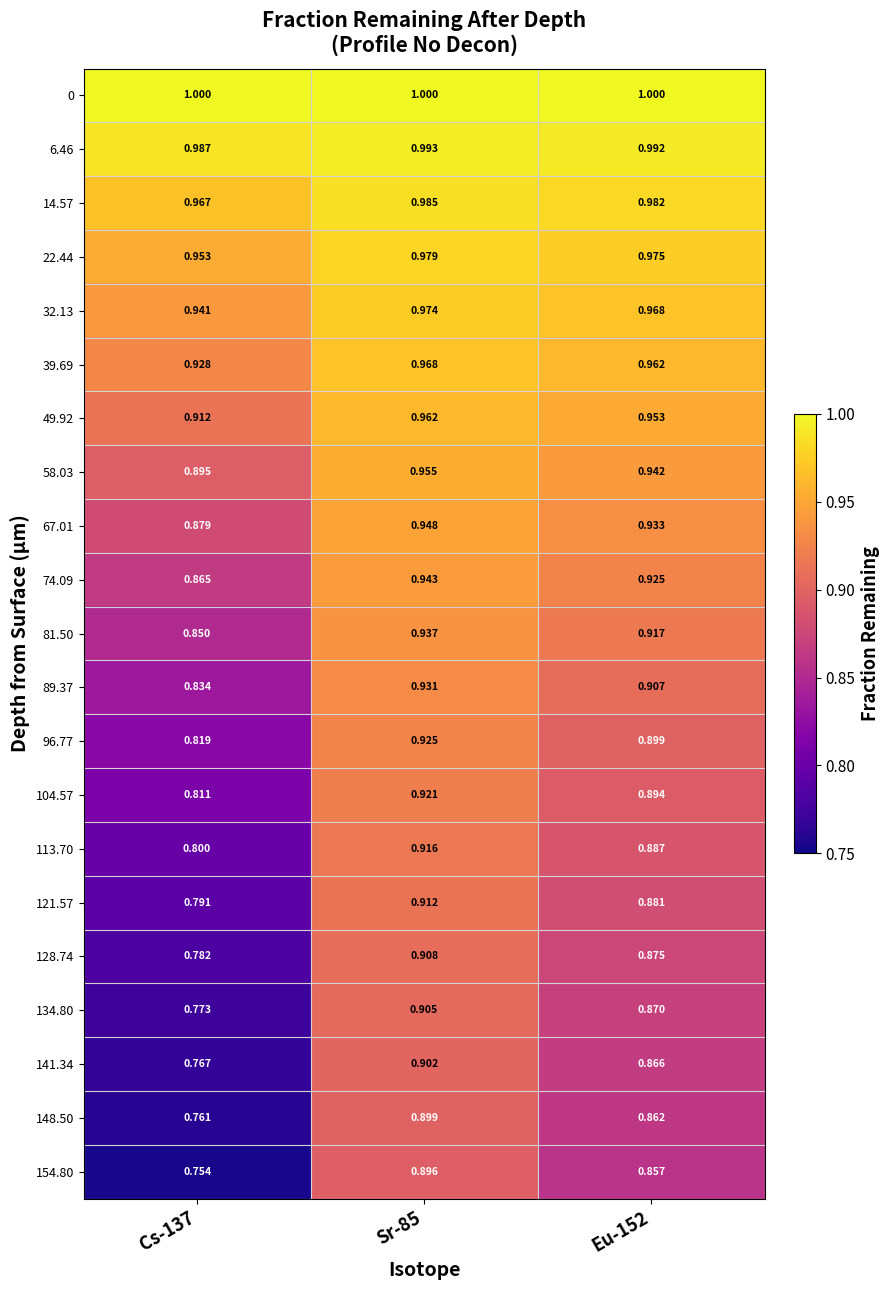

At how many categories does at least one series exceed 0?

3